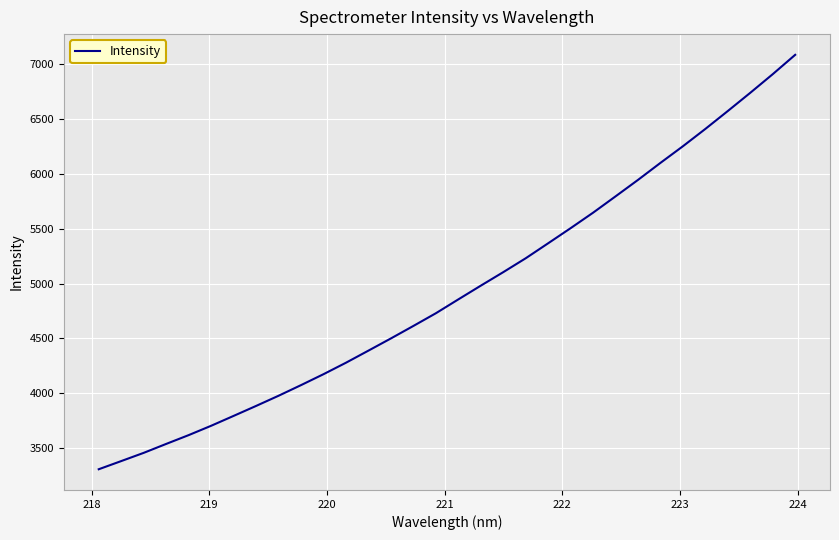

What is the difference between the maximum and minimum values?

3777.1